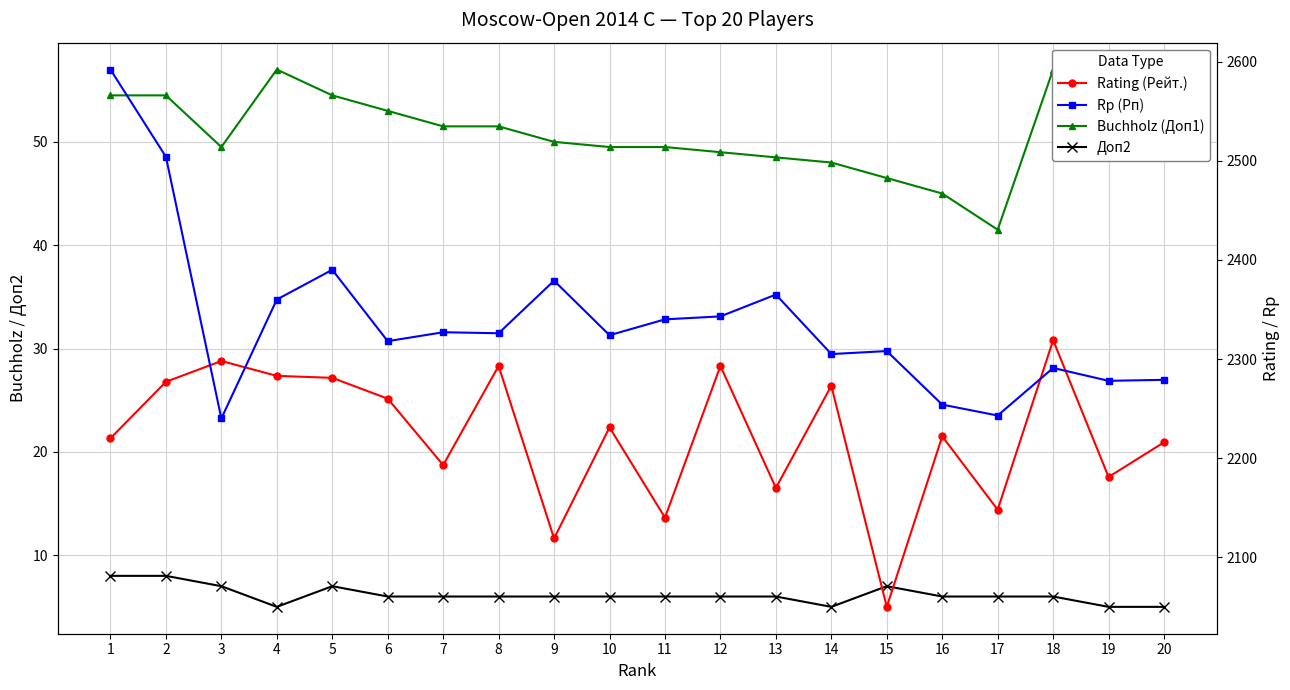

True or false: Buchholz (Доп1) and Rp (Рп) cross at least once.

False